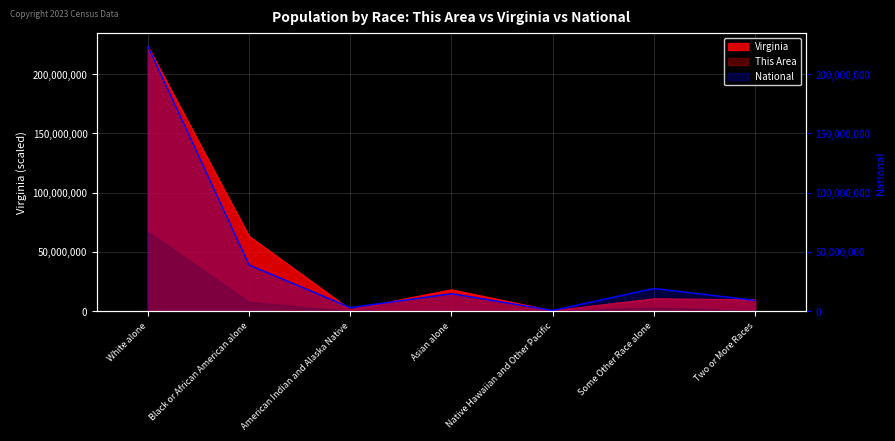

Count the number of values greater than 14674252.

3